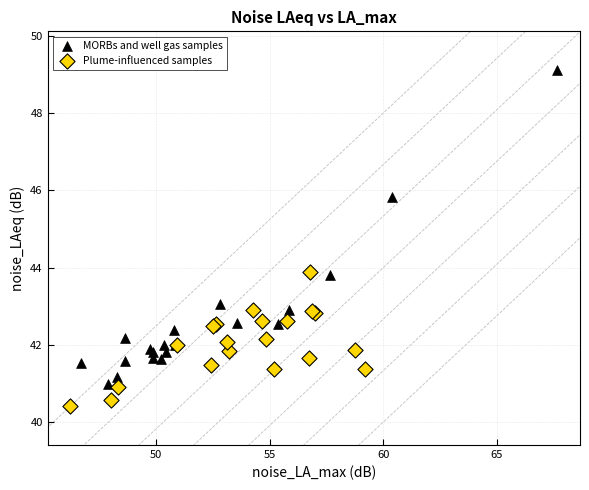

Which series has the largest Y range (max minus min)?

MORBs and well gas samples